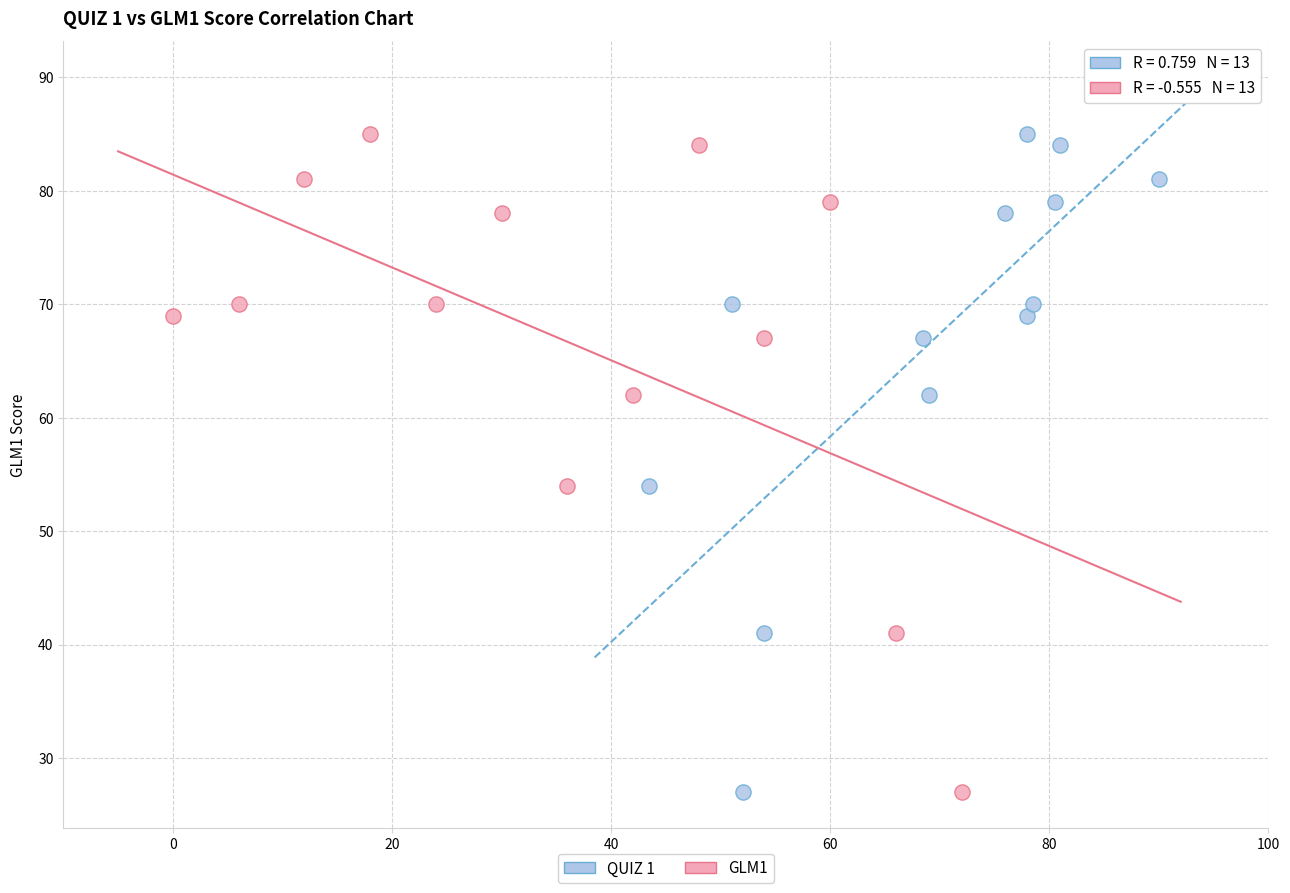

What are all the series names shown in the legend?

QUIZ 1, GLM1